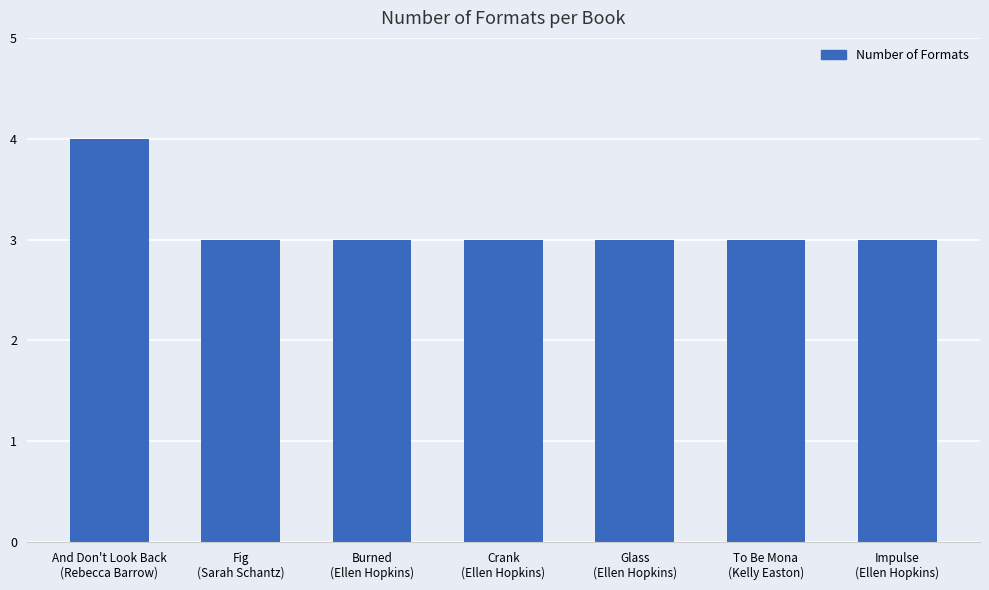

How many series are shown in this chart?

1